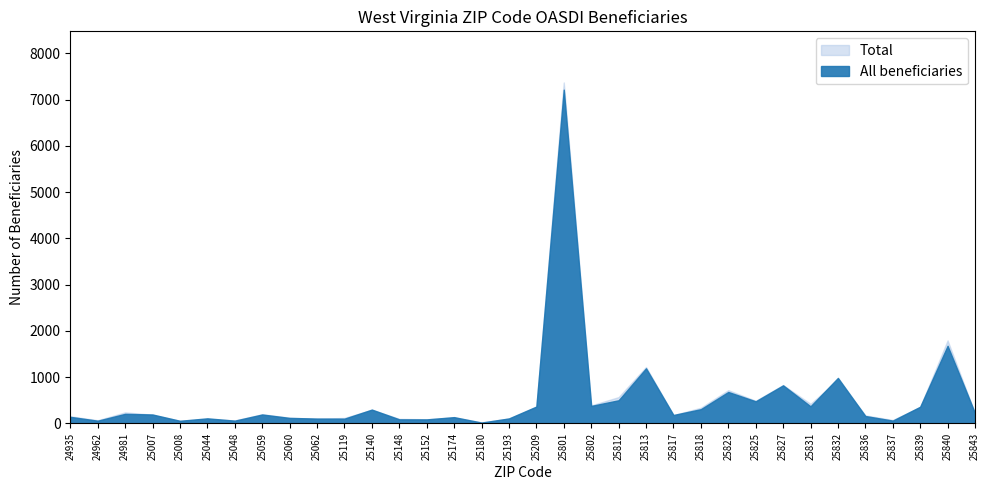

Which category has the highest value across all series?

25801